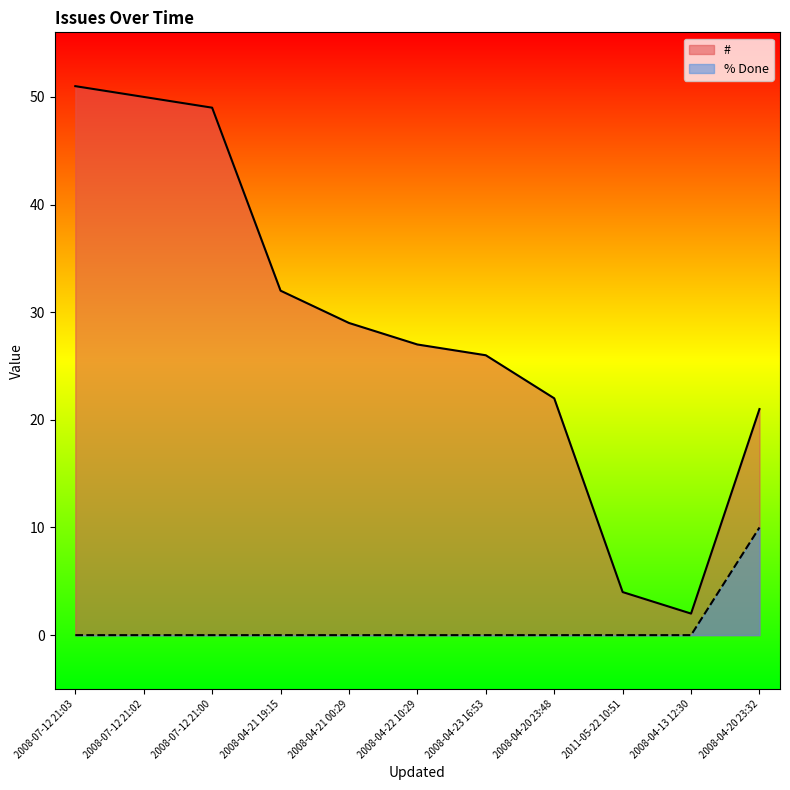

The value of % Done at 2008-04-13 12:30 is 6. True or false?

False